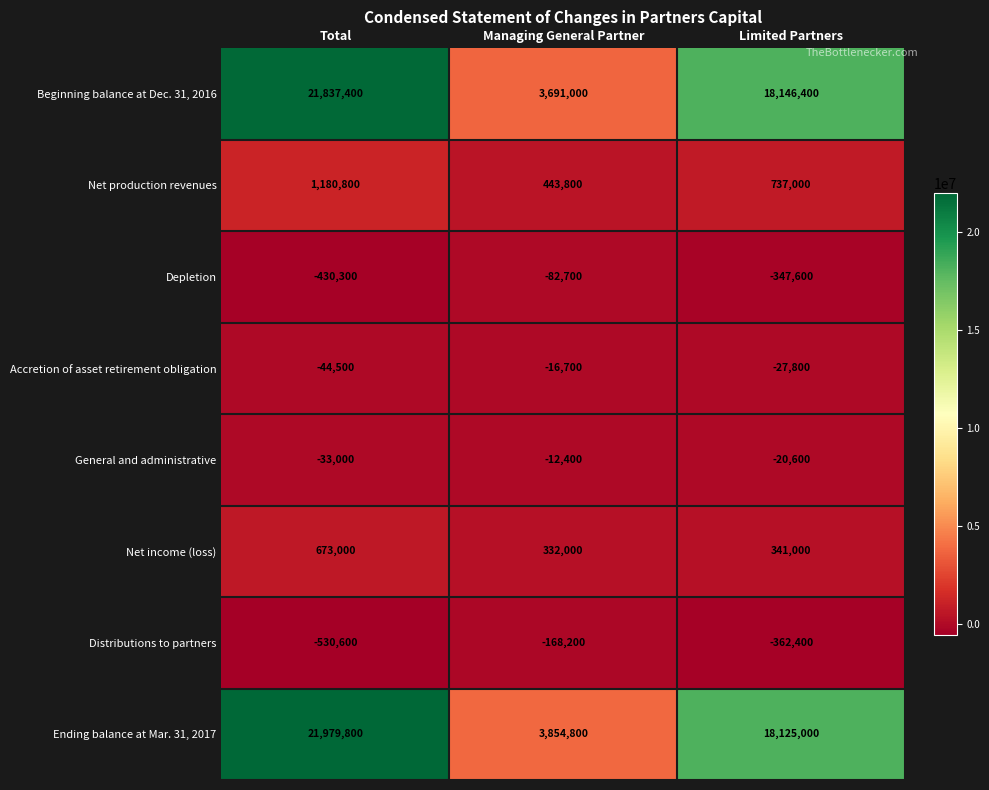

At which category does the chart reach its peak across all series?

Total